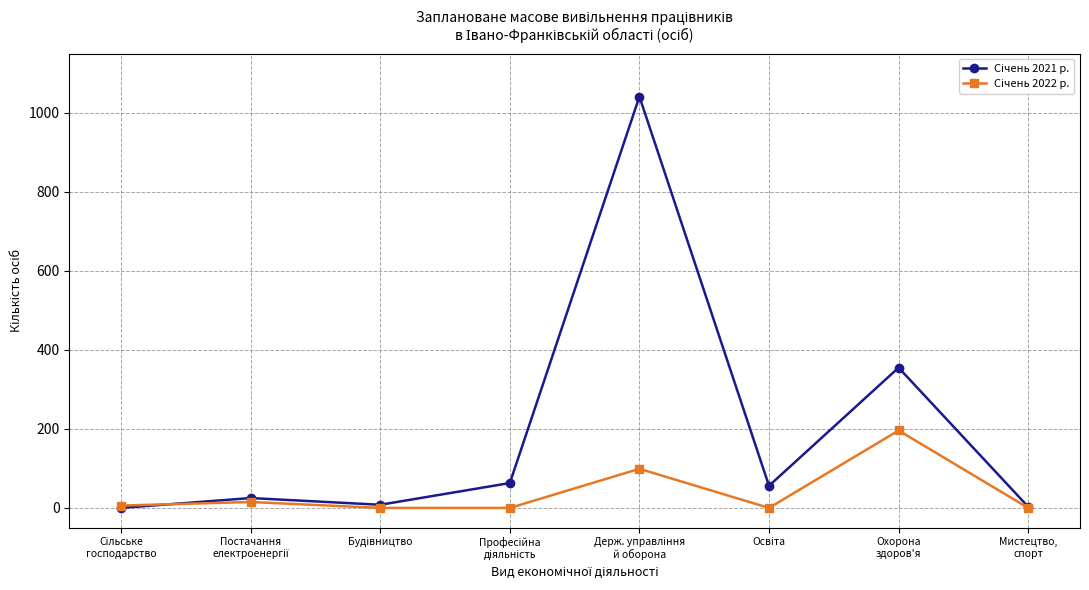

What is the maximum value shown in the chart?

1041